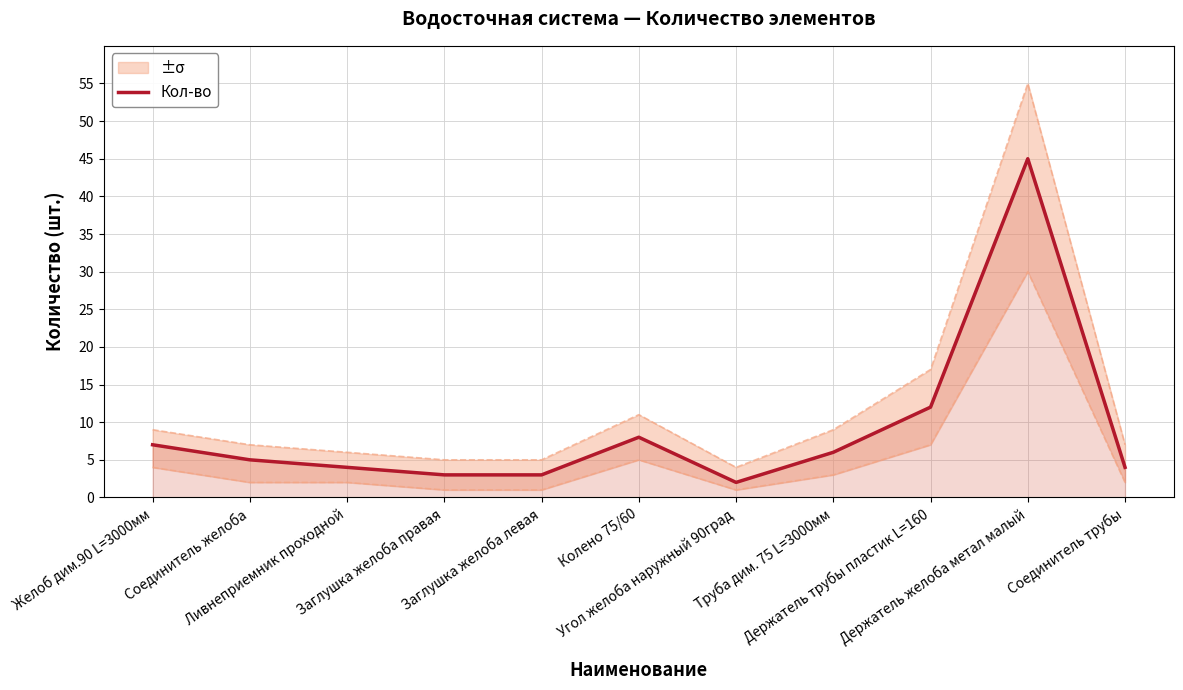

How many data points are less than 5?

5